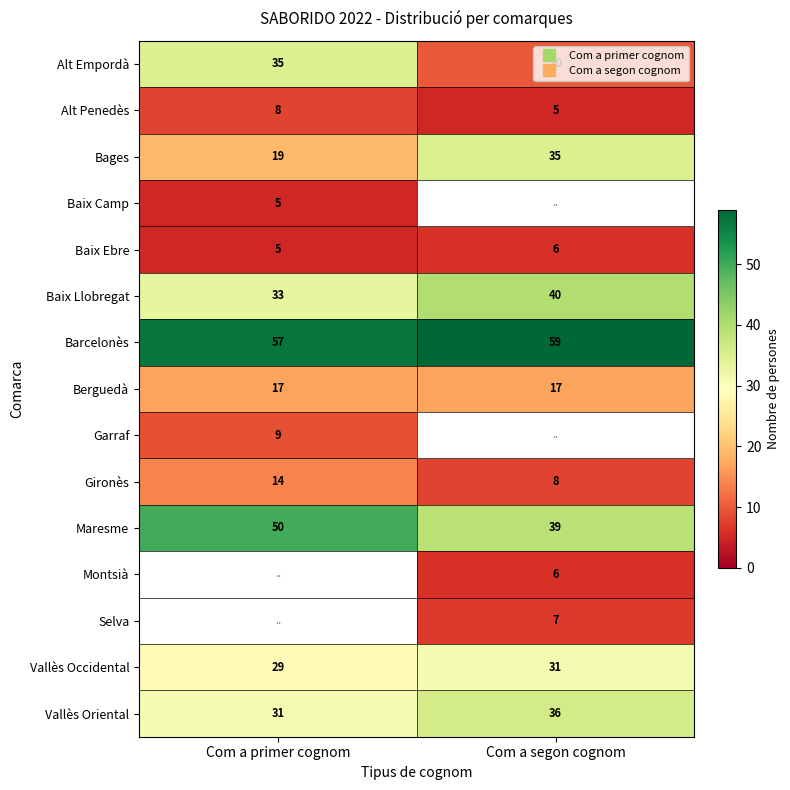

Which category has the highest value in the Baix Llobregat series?

Com a segon cognom